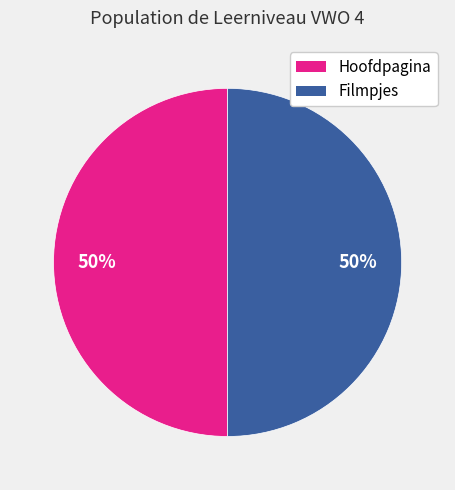

To the nearest percent, what is the average slice percentage?

50%